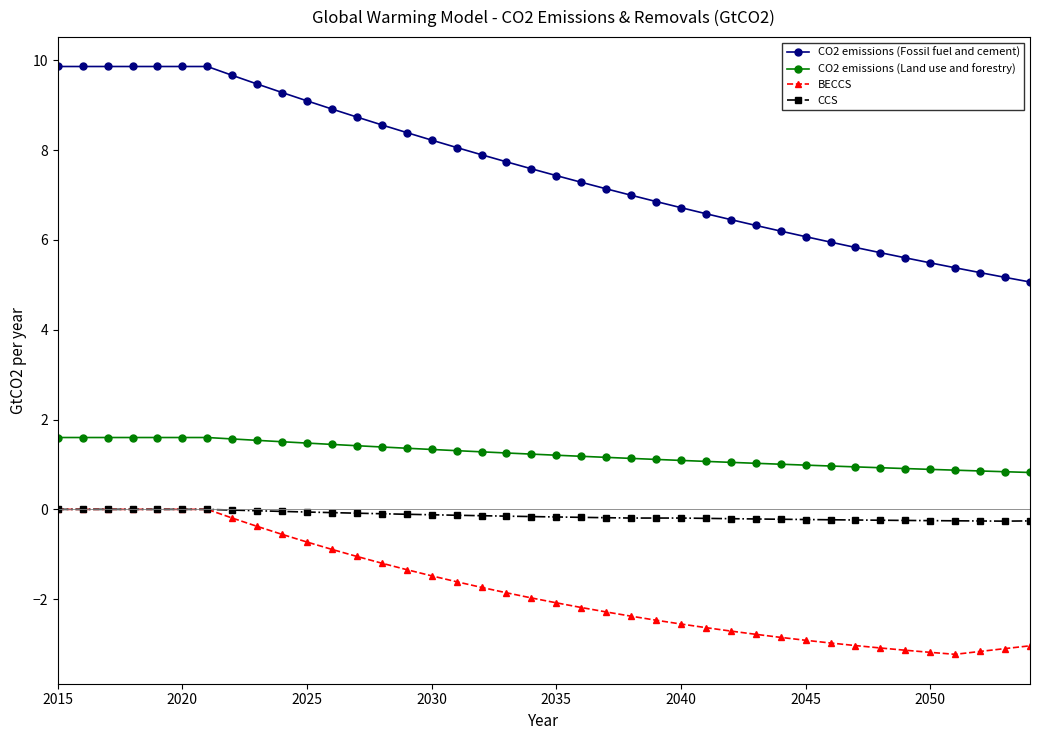

True or false: BECCS and CO2 emissions (Fossil fuel and cement) intersect in this chart.

False